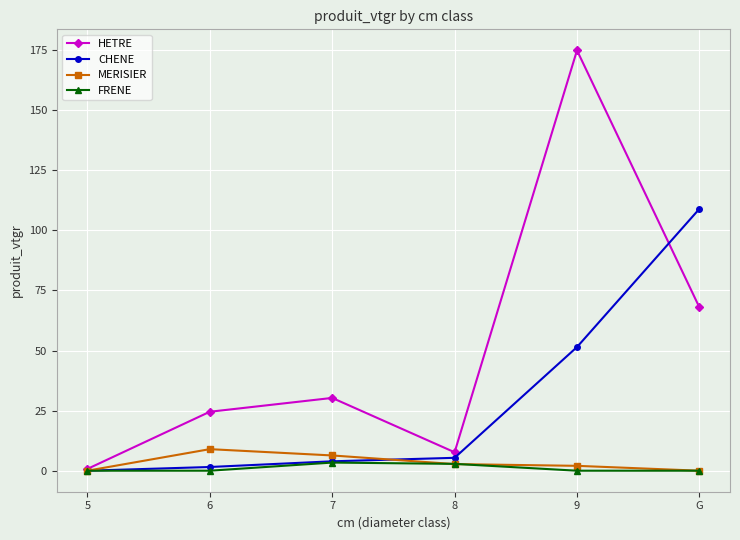

Which series has the widest spread of values?

HETRE